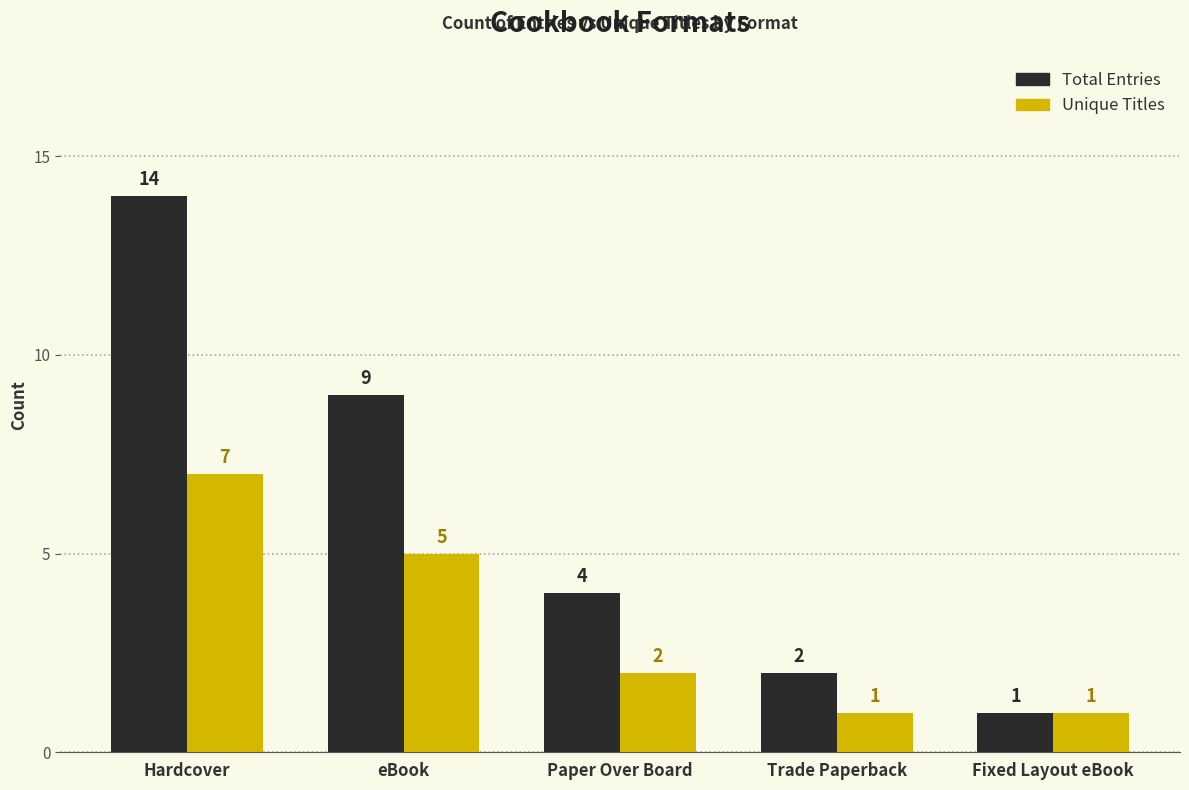

What position from the left is Paper Over Board?

3